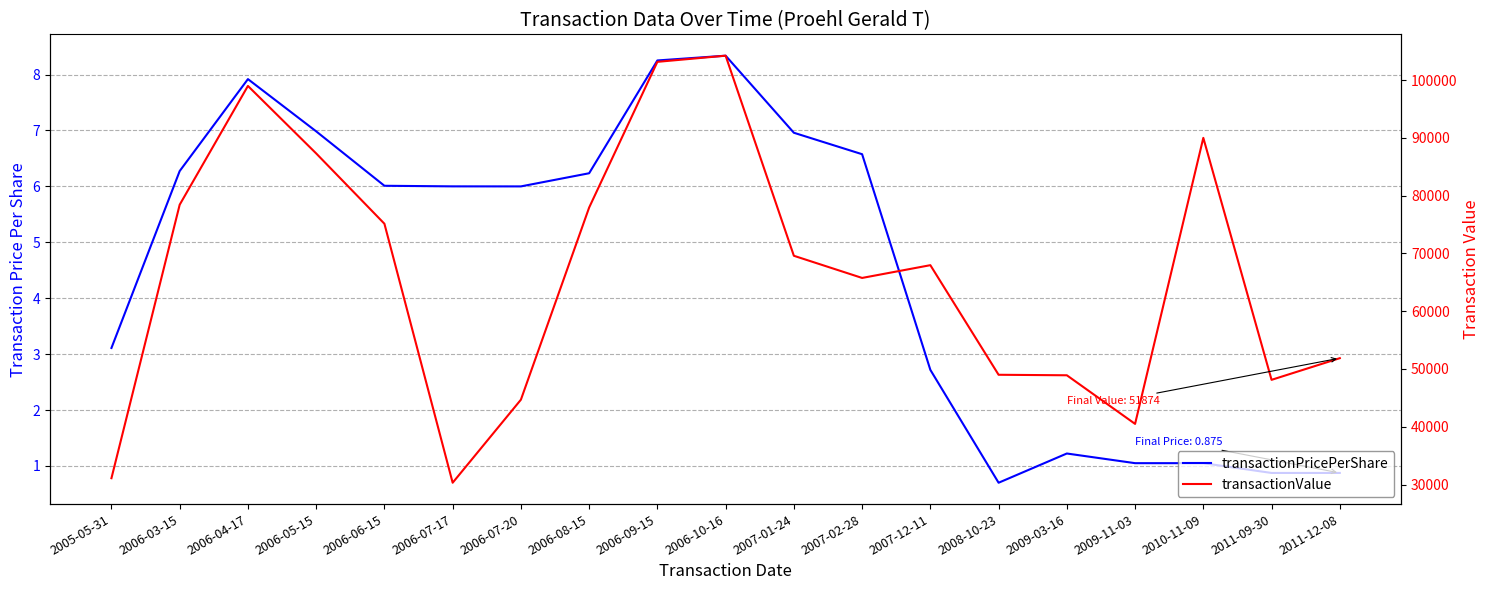

At how many categories does at least one series exceed 76490?

7